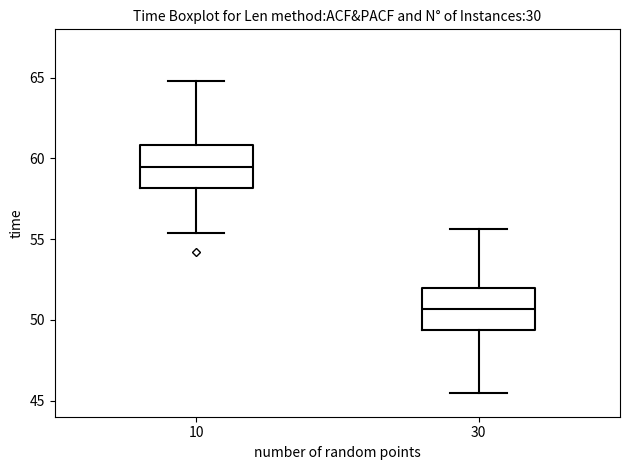

Reading left to right, read every box against the y-axis: the position of its median line, the range the box covers, and the ends of its whiskers. The values are not printed on the chart, so give them approximately, as read against the axis.

10: median 59.5, box 58.0 to 61.0, whiskers 55.5 to 65.0
30: median 50.5, box 49.5 to 52.0, whiskers 45.5 to 55.5